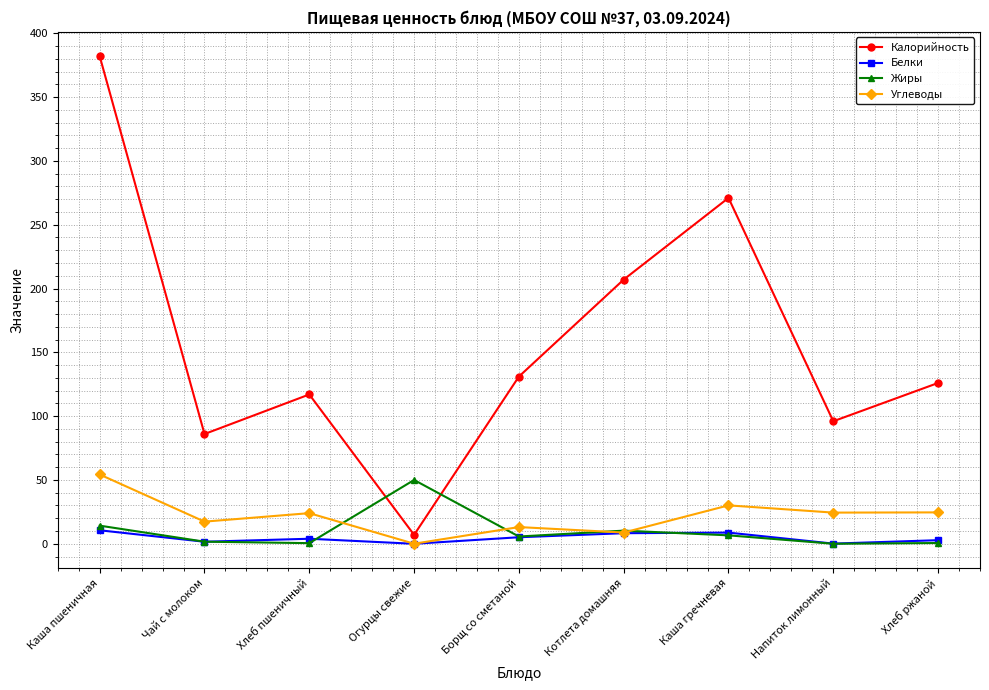

Count the number of data series in this chart.

4